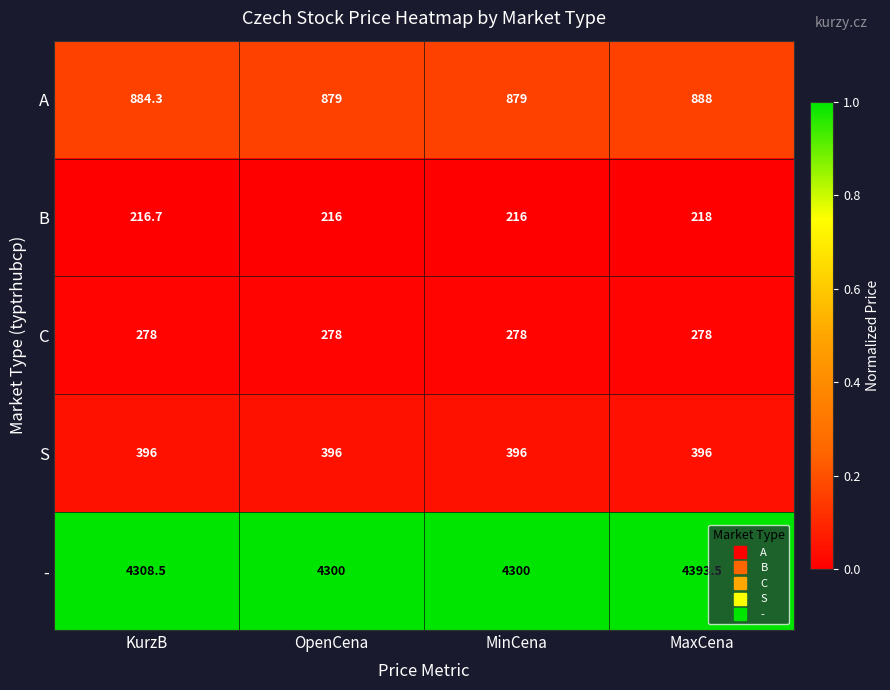

What is the spread (max minus min) of values at OpenCena?

4084.0